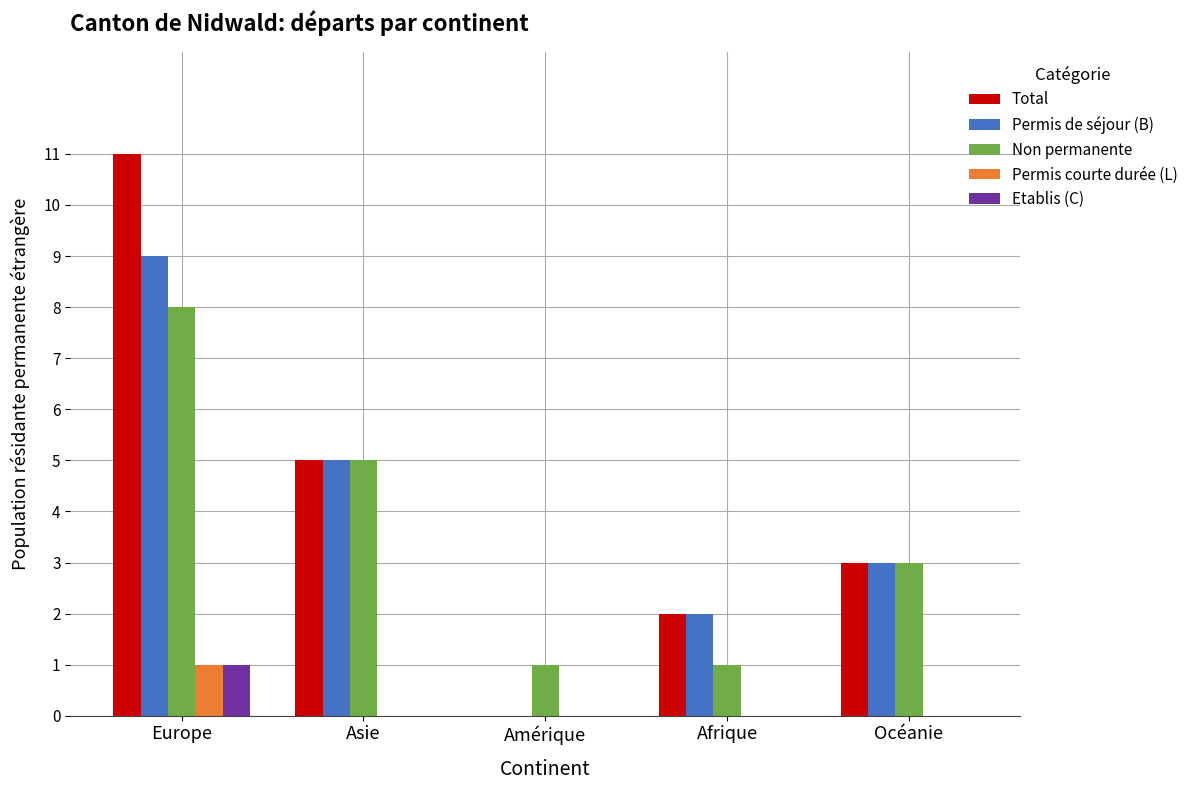

Where does the Total series first go above 3?

Europe